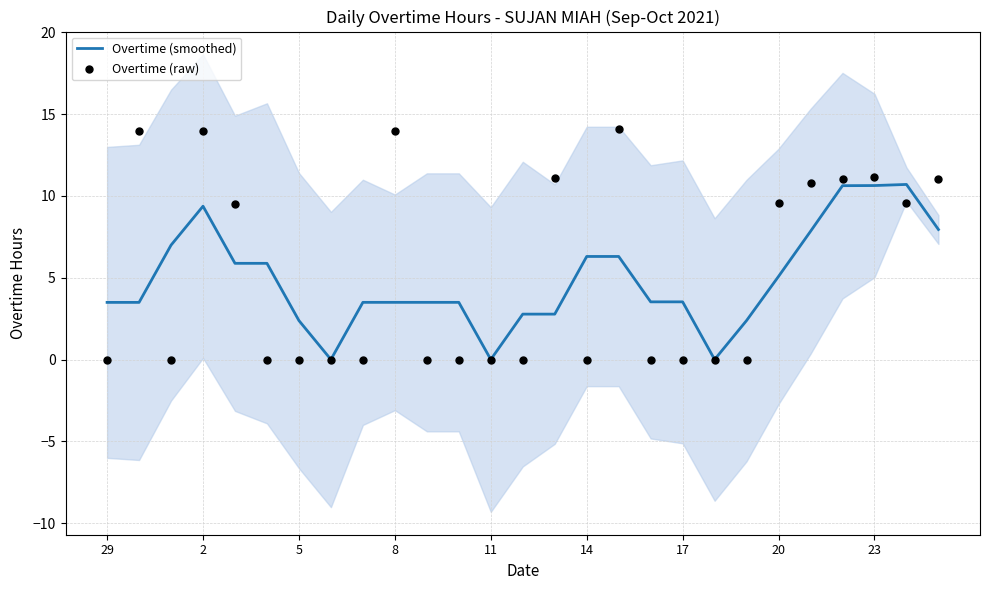

Which series has the widest spread of Y values?

Overtime (raw)